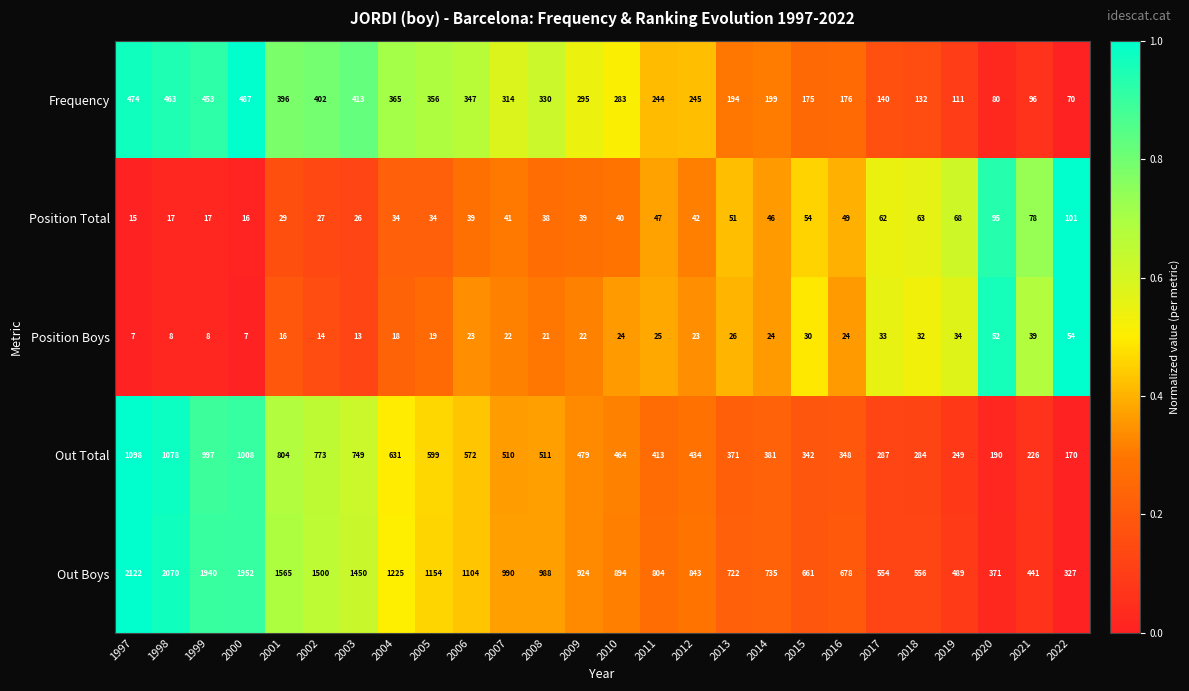

Read the Out Total value at 2006, to the nearest 100.

600